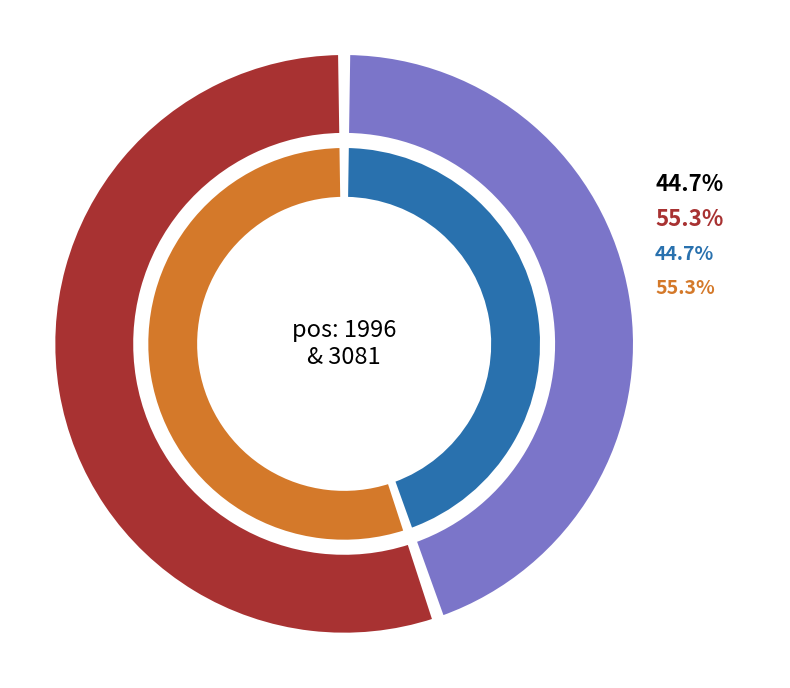

Is the sum of 3081 and 1996 greater than half?

Yes